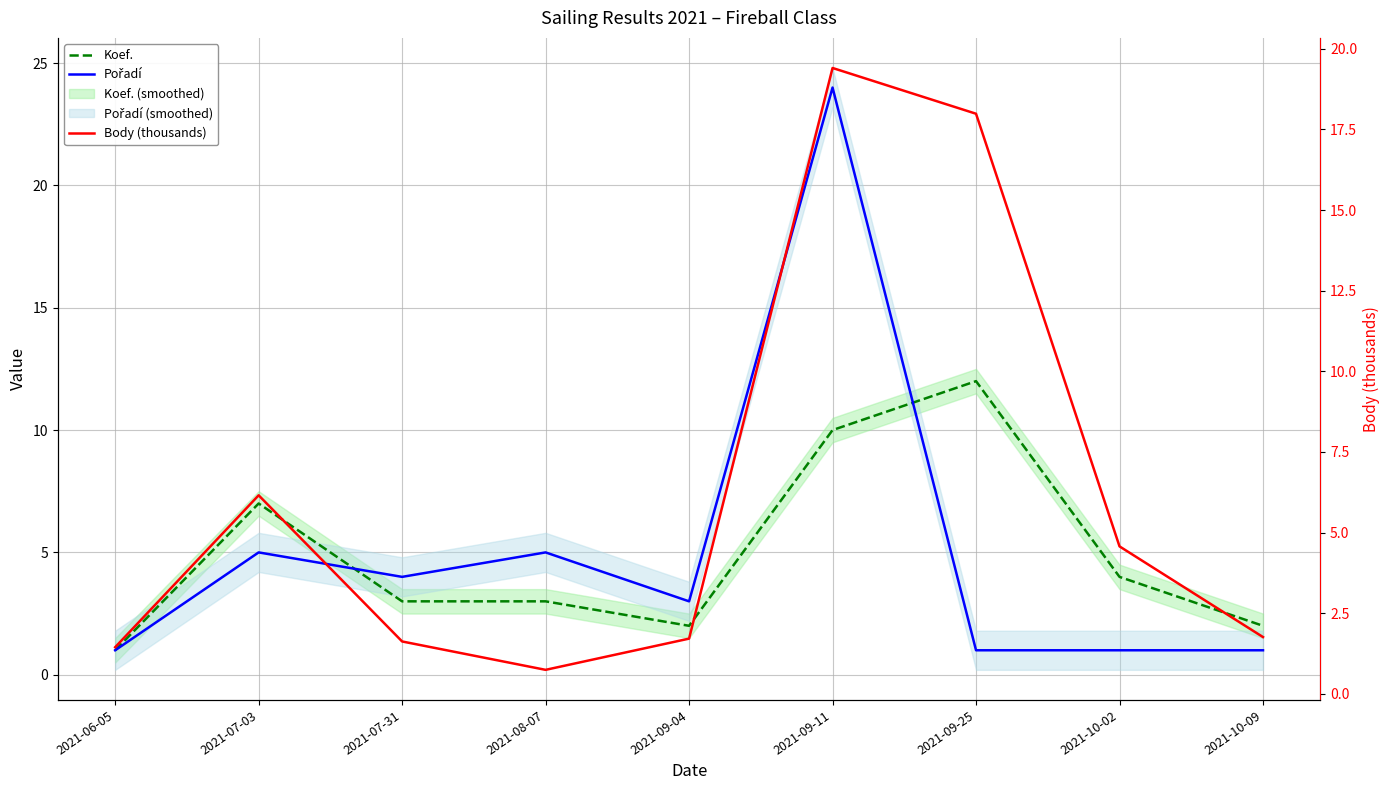

At which label does Pořadí reach its peak?

2021-09-11